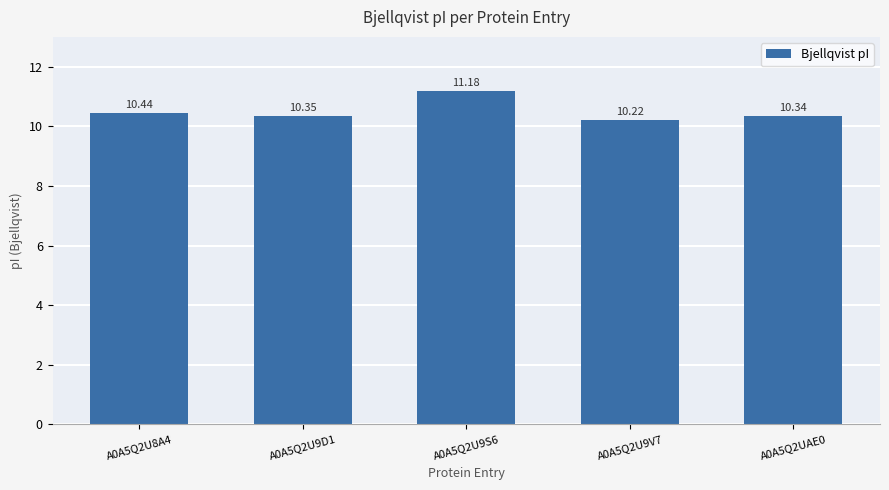

Rank the categories by value from lowest to highest.

A0A5Q2U9V7, A0A5Q2UAE0, A0A5Q2U9D1, A0A5Q2U8A4, A0A5Q2U9S6